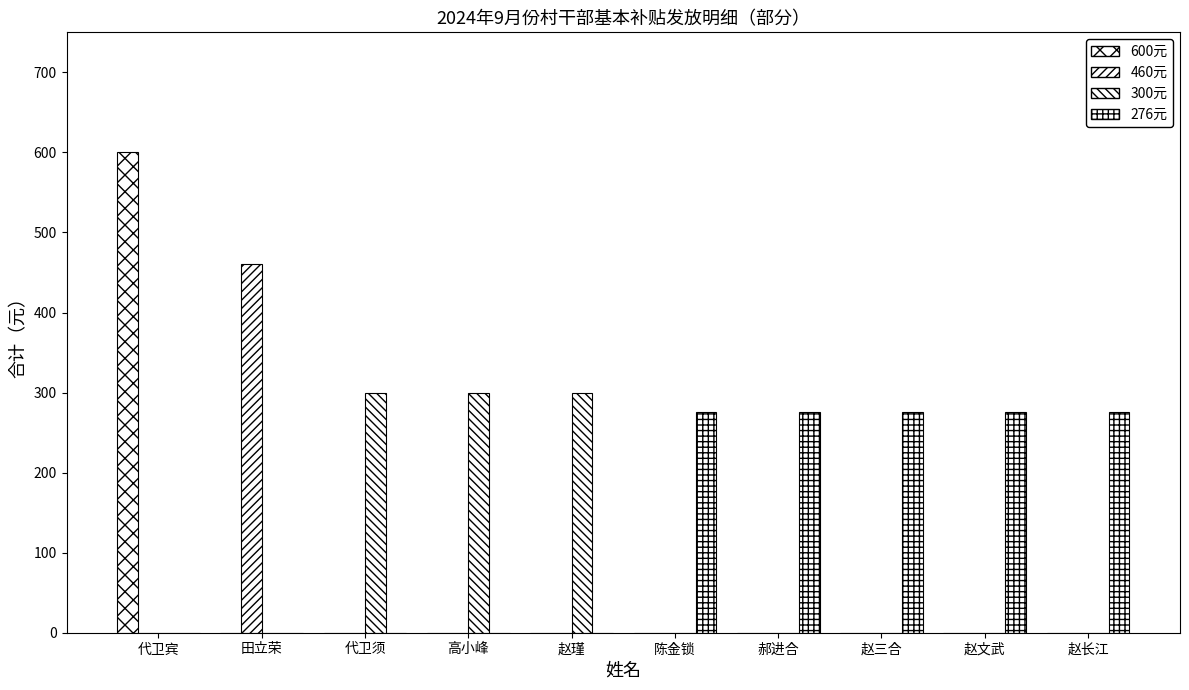

At 郝进合, list the series in order from smallest to largest.

600元, 460元, 300元, 276元